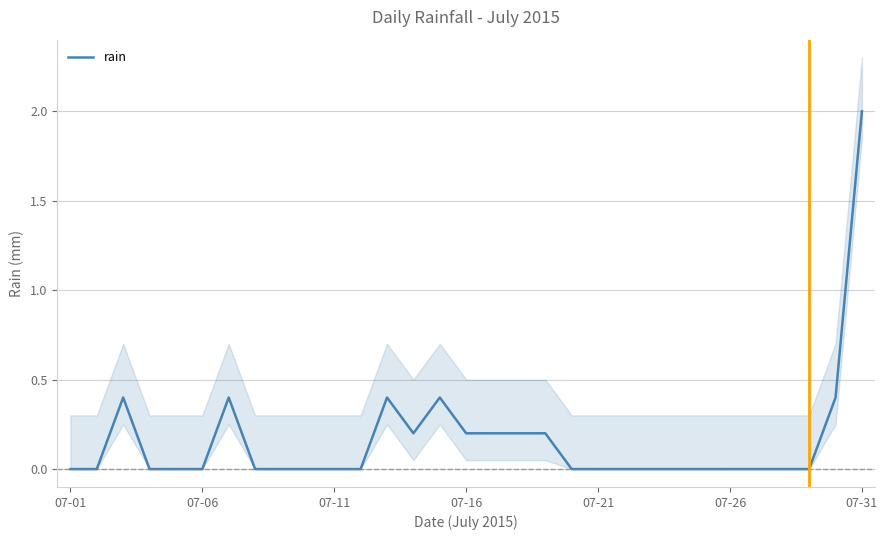

What is the highest value of the rain series?

2.0